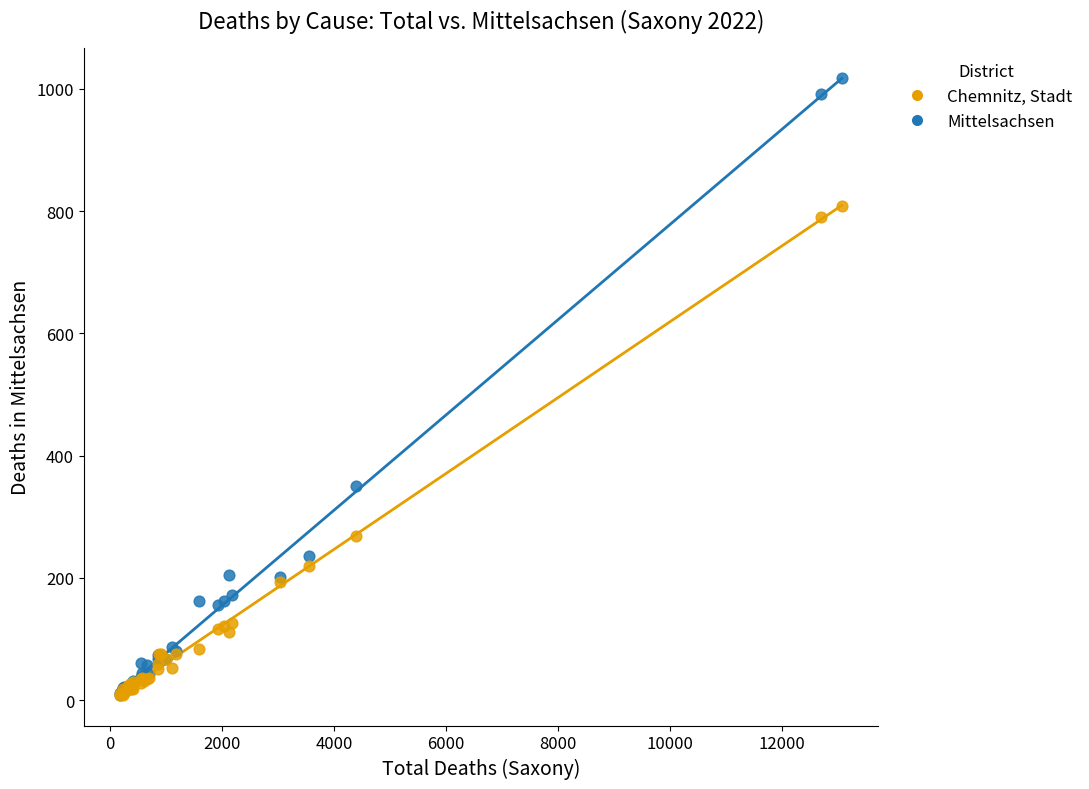

Which series has the widest spread of Y values?

Mittelsachsen